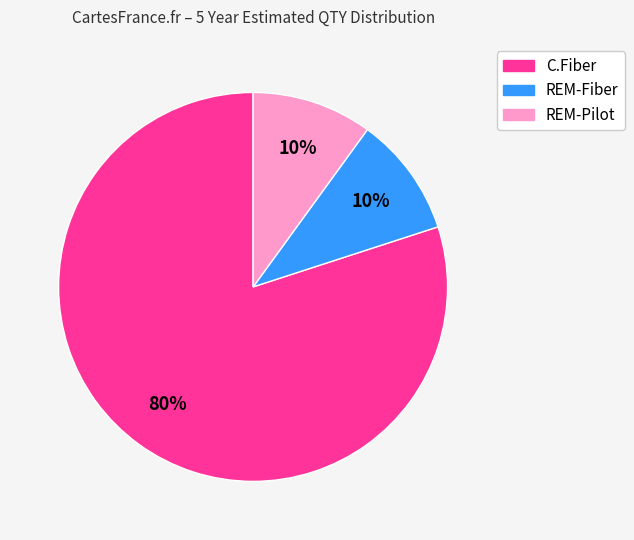

What is the majority slice?

C.Fiber